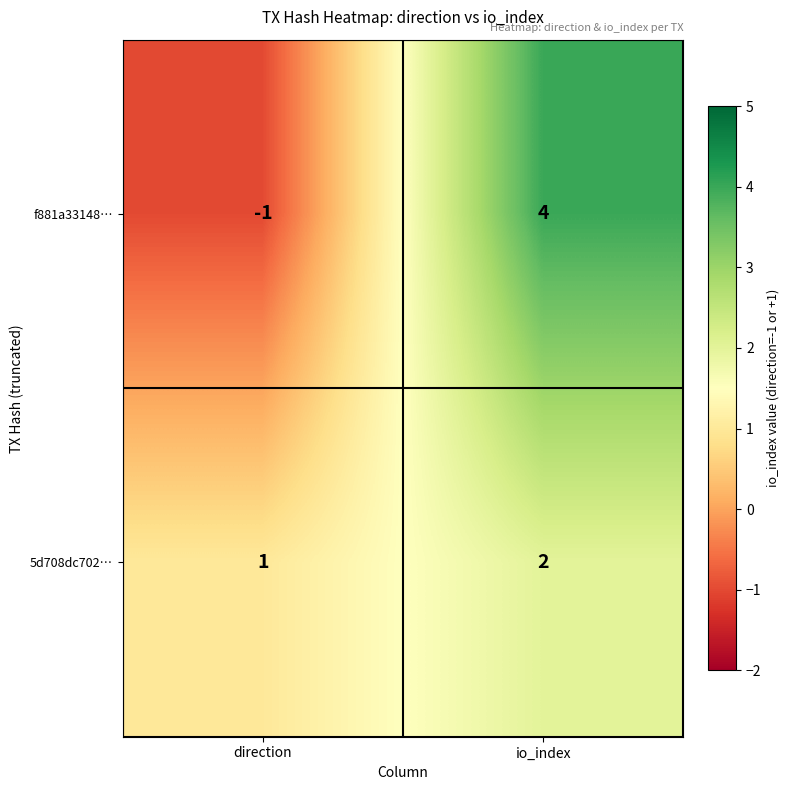

Which series has the widest spread of values?

f881a33148…